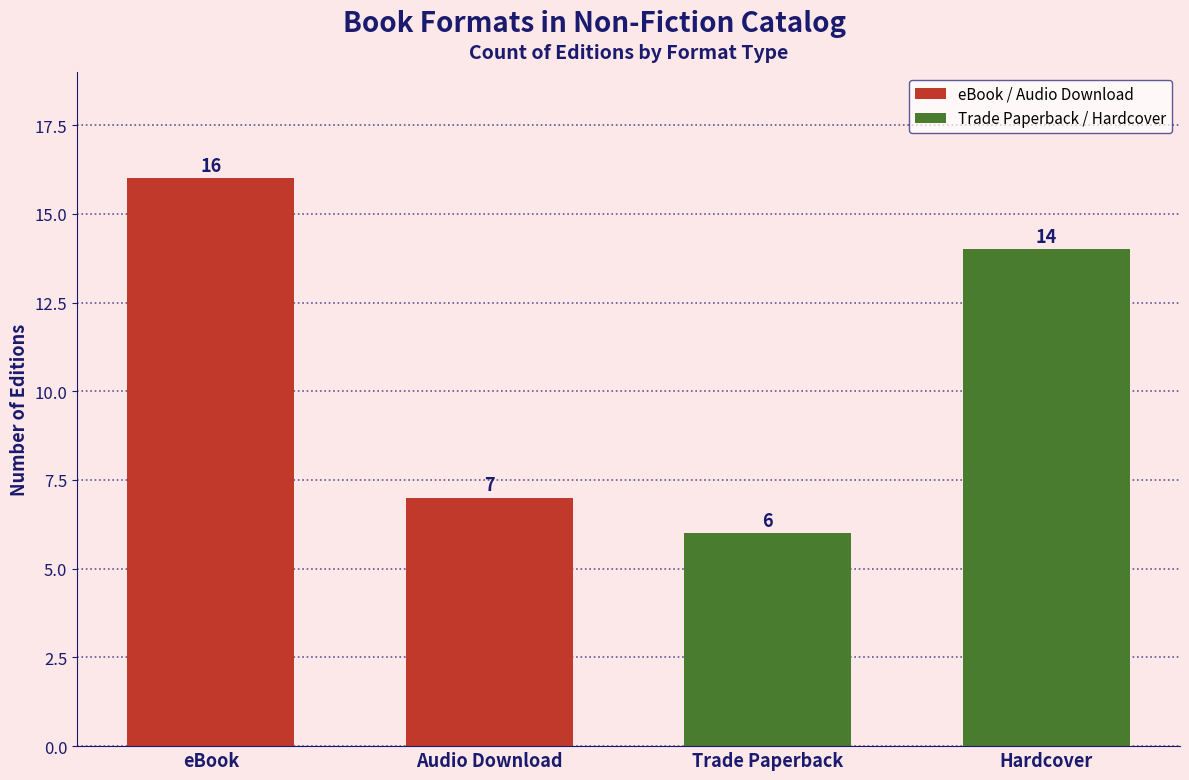

Rank the categories by value from highest to lowest.

eBook, Hardcover, Audio Download, Trade Paperback